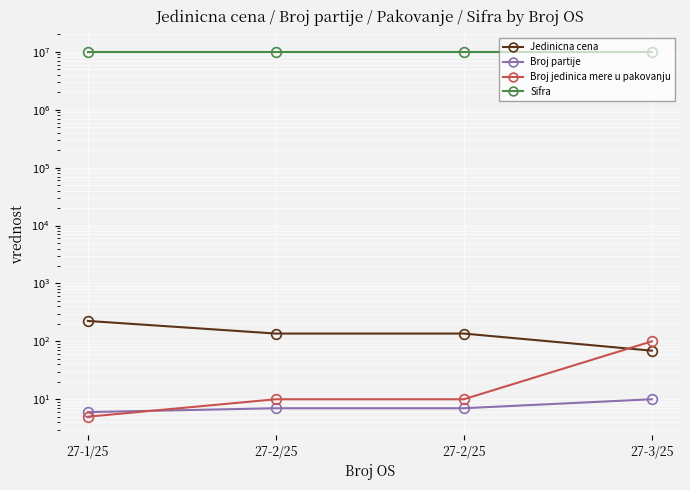

Which series has the largest range (max minus min)?

Jedinicna cena